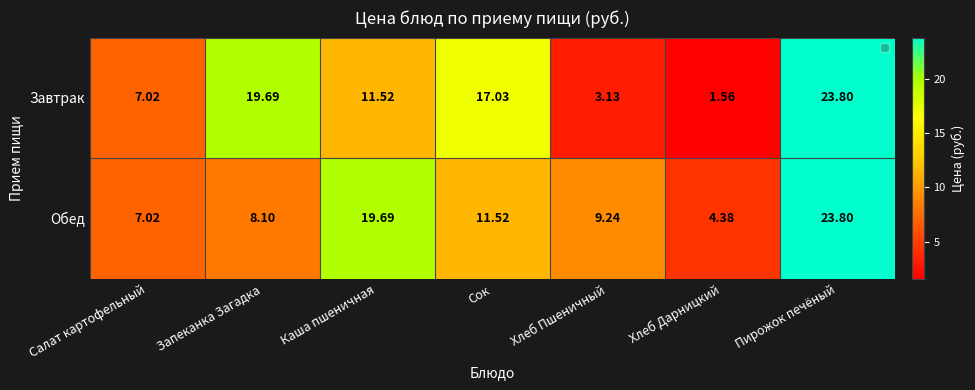

At which label does Завтрак first exceed 11?

Запеканка Загадка